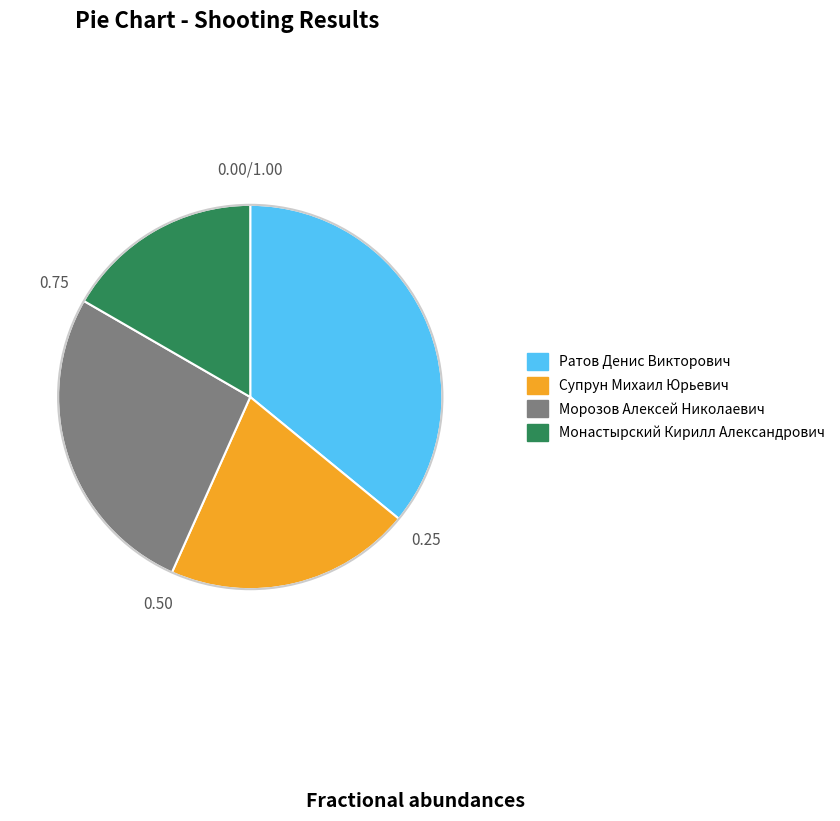

Which has a higher value, Супрун Михаил Юрьевич or Морозов Алексей Николаевич?

Морозов Алексей Николаевич